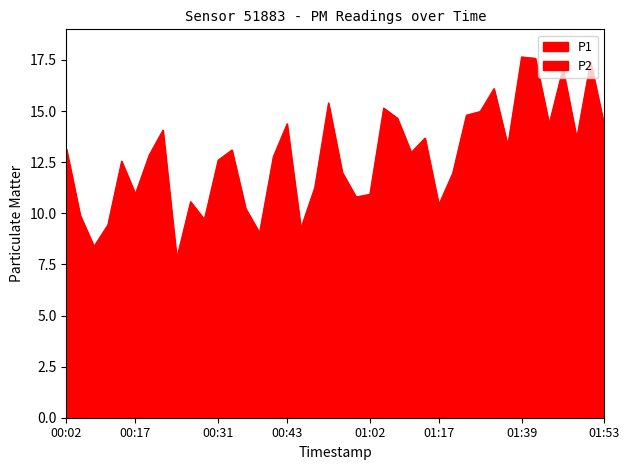

At how many categories does at least one series exceed 10?

33